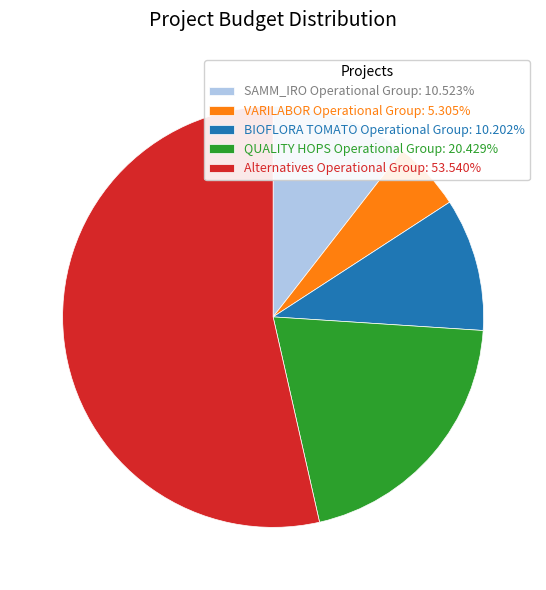

Is it true that QUALITY HOPS Operational Group is 12% of the pie?

False